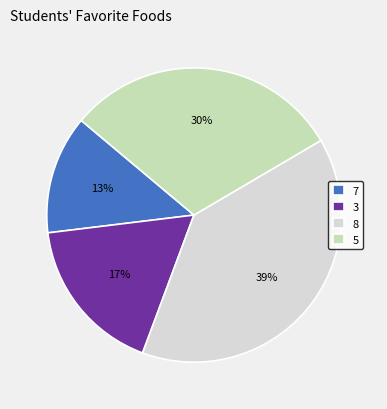

Does 7 account for over 50% of the chart?

No